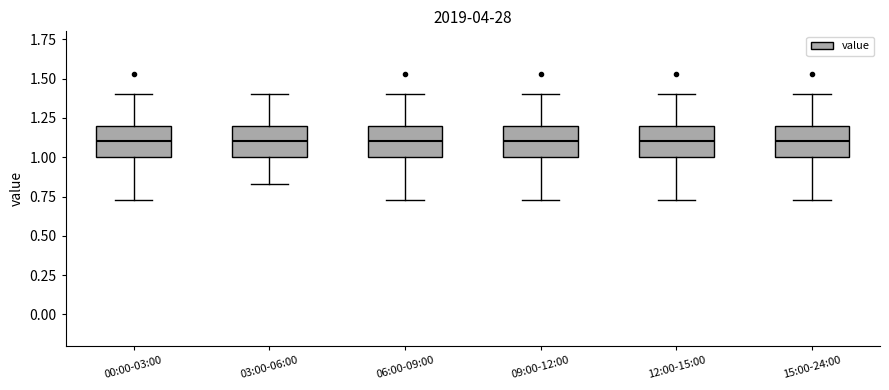

Reading left to right, transcribe this box plot: for each box, give where its median line is, the range the box spans, and where its two whiskers end, as read against the y-axis. The values are not printed on the chart, so give them approximately, as read against the axis.

00:00-03:00: median 1.10, box 1.00 to 1.20, whiskers 0.75 to 1.40
03:00-06:00: median 1.10, box 1.00 to 1.20, whiskers 0.85 to 1.40
06:00-09:00: median 1.10, box 1.00 to 1.20, whiskers 0.75 to 1.40
09:00-12:00: median 1.10, box 1.00 to 1.20, whiskers 0.75 to 1.40
12:00-15:00: median 1.10, box 1.00 to 1.20, whiskers 0.75 to 1.40
15:00-24:00: median 1.10, box 1.00 to 1.20, whiskers 0.75 to 1.40